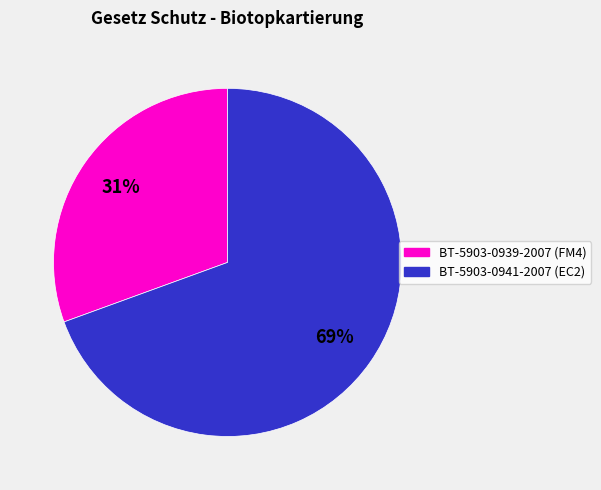

How many segments does this pie chart have?

2